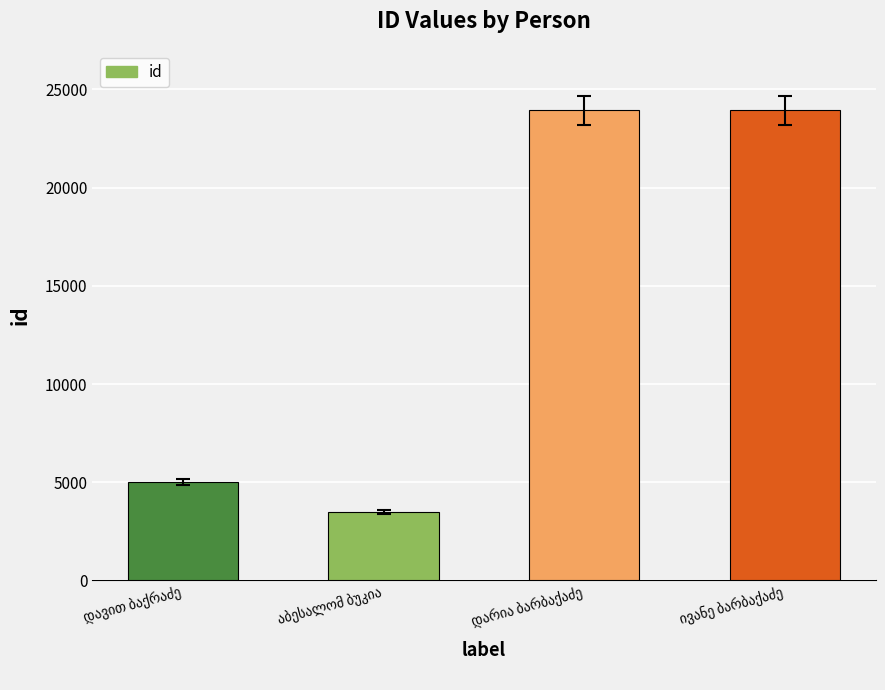

What is the greatest value displayed?

23934